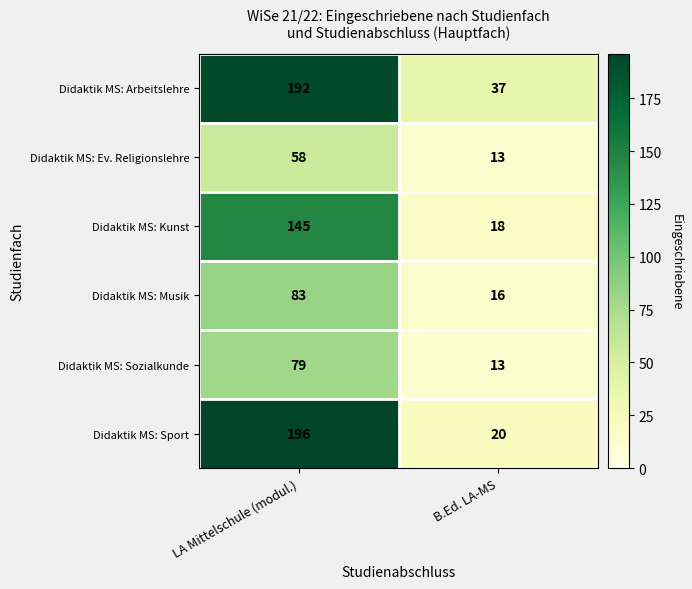

Reading left to right, list all the values displayed in this chart.

Didaktik MS: Arbeitslehre: LA Mittelschule (modul.)=192	B.Ed. LA-MS=37
Didaktik MS: Ev. Religionslehre: LA Mittelschule (modul.)=58	B.Ed. LA-MS=13
Didaktik MS: Kunst: LA Mittelschule (modul.)=145	B.Ed. LA-MS=18
Didaktik MS: Musik: LA Mittelschule (modul.)=83	B.Ed. LA-MS=16
Didaktik MS: Sozialkunde: LA Mittelschule (modul.)=79	B.Ed. LA-MS=13
Didaktik MS: Sport: LA Mittelschule (modul.)=196	B.Ed. LA-MS=20